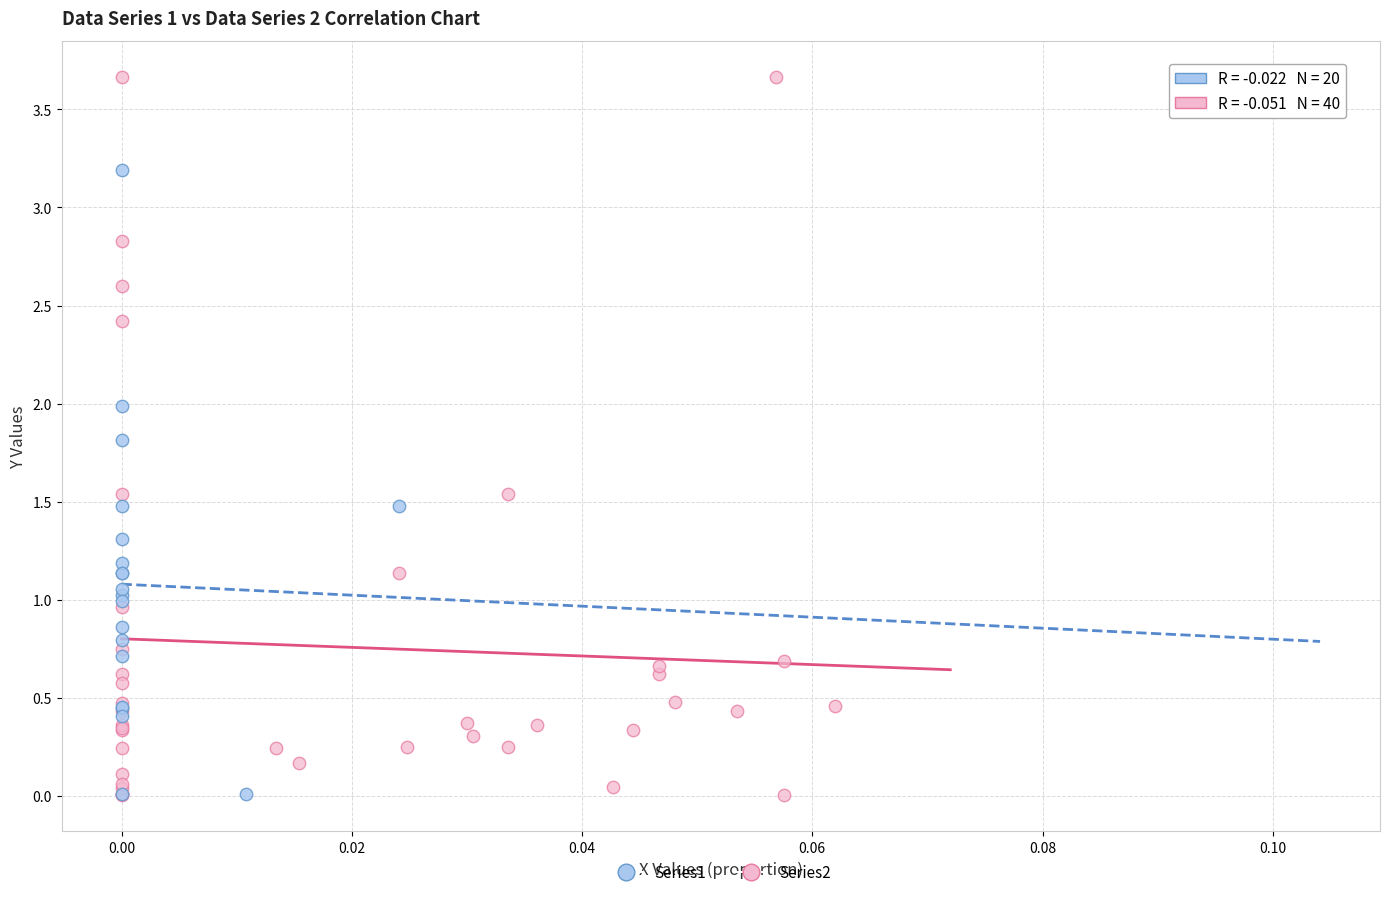

Which series has the largest Y range (max minus min)?

Series2